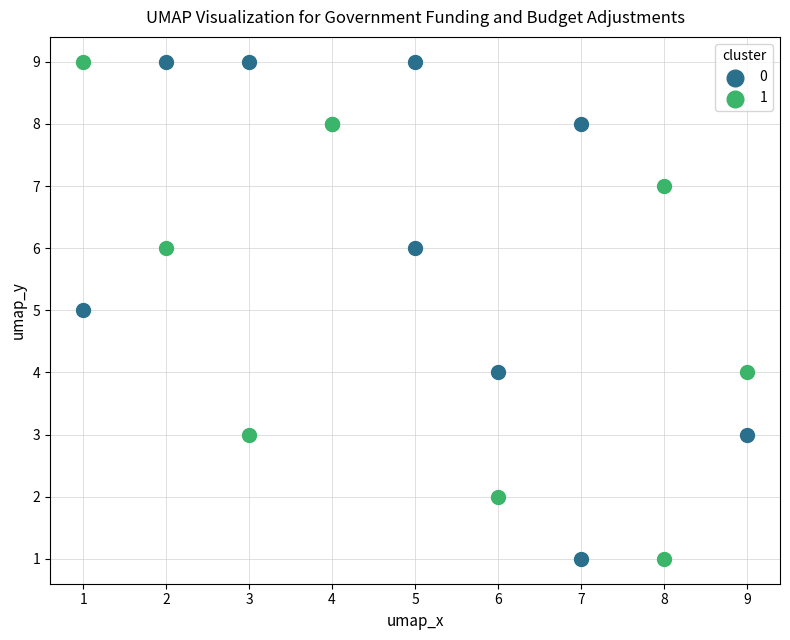

What are all the series names shown in the legend?

0, 1